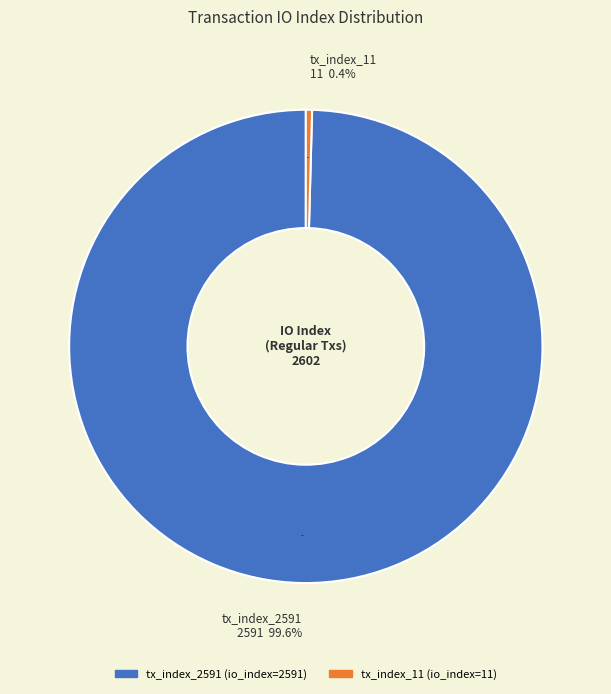

Rank the categories by value from lowest to highest.

tx_index_11, tx_index_2591